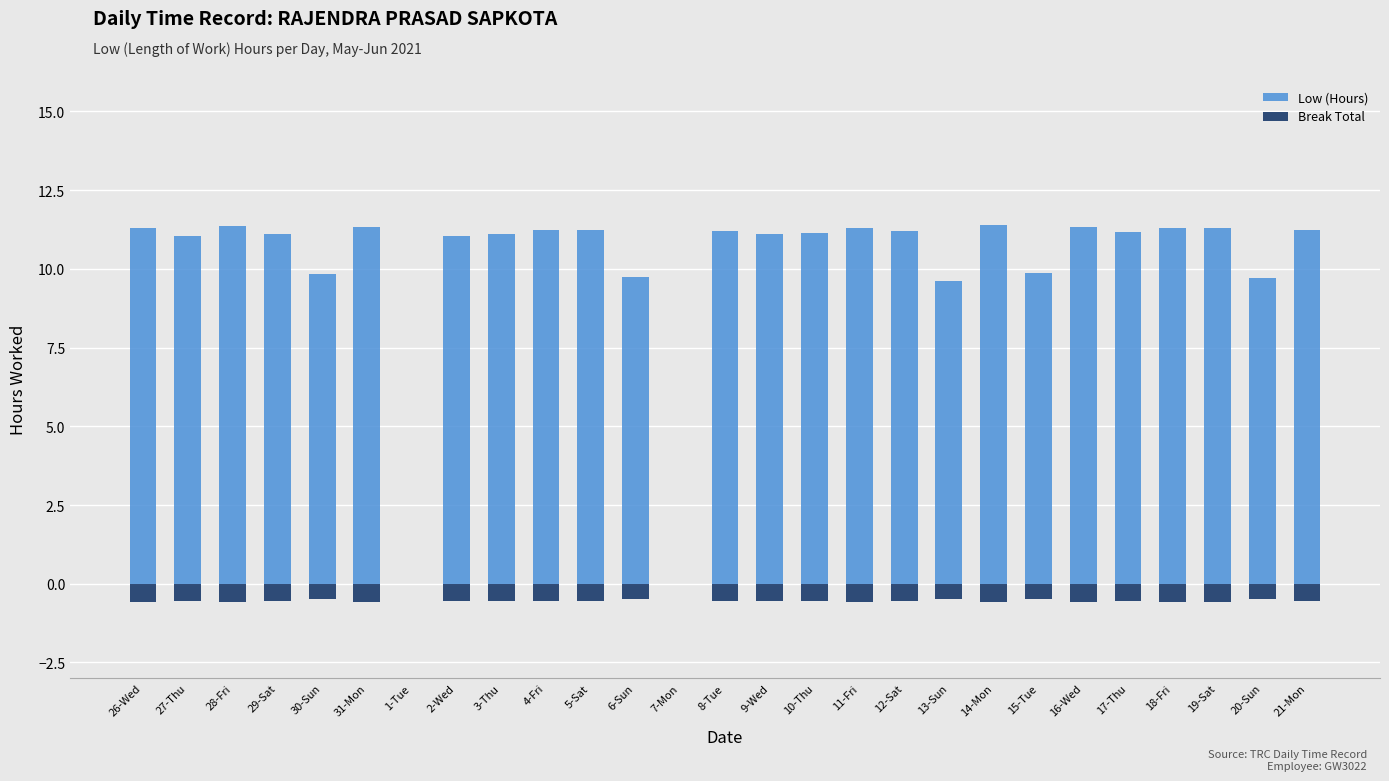

Count the number of categories in the chart.

27